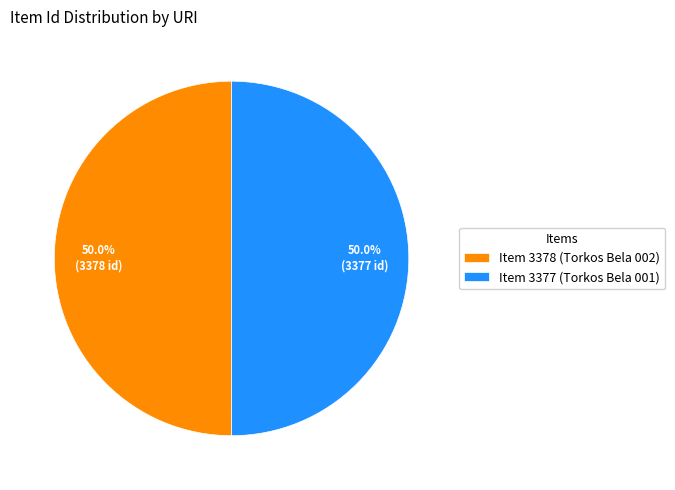

To the nearest percent, what percentage of the pie is Item 3378 (Torkos Bela 002)?

50%